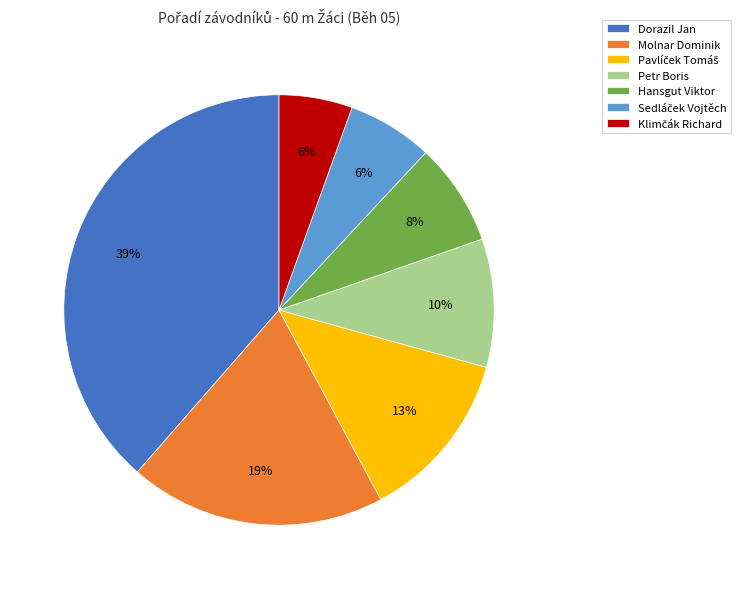

Which has a higher value, Petr Boris or Molnar Dominik?

Molnar Dominik